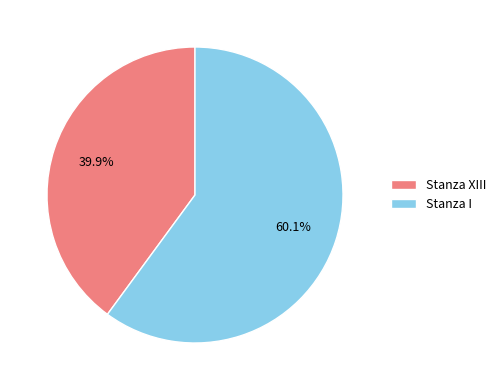

Is it true that Stanza XIII is 40% of the pie?

True